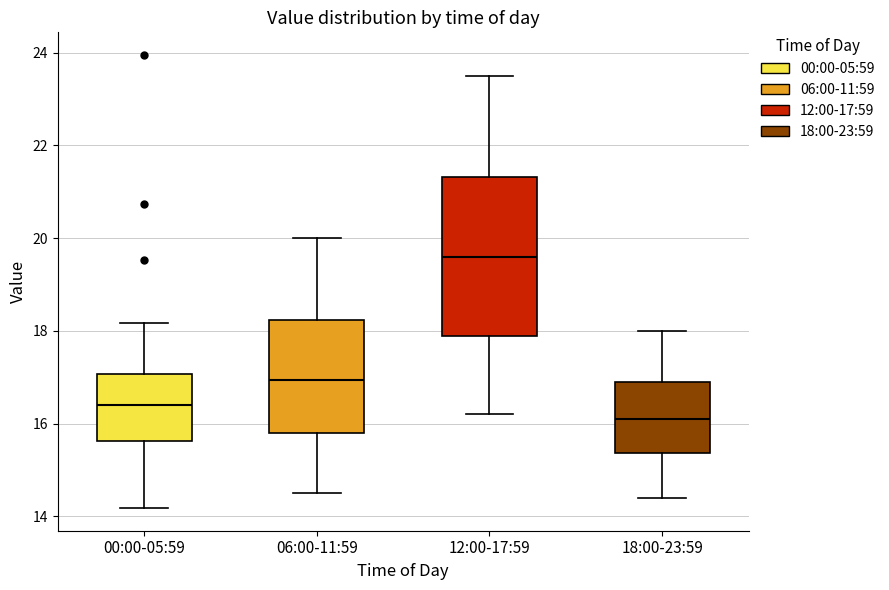

Which box is the tallest, from its lower edge to its upper edge?

12:00-17:59